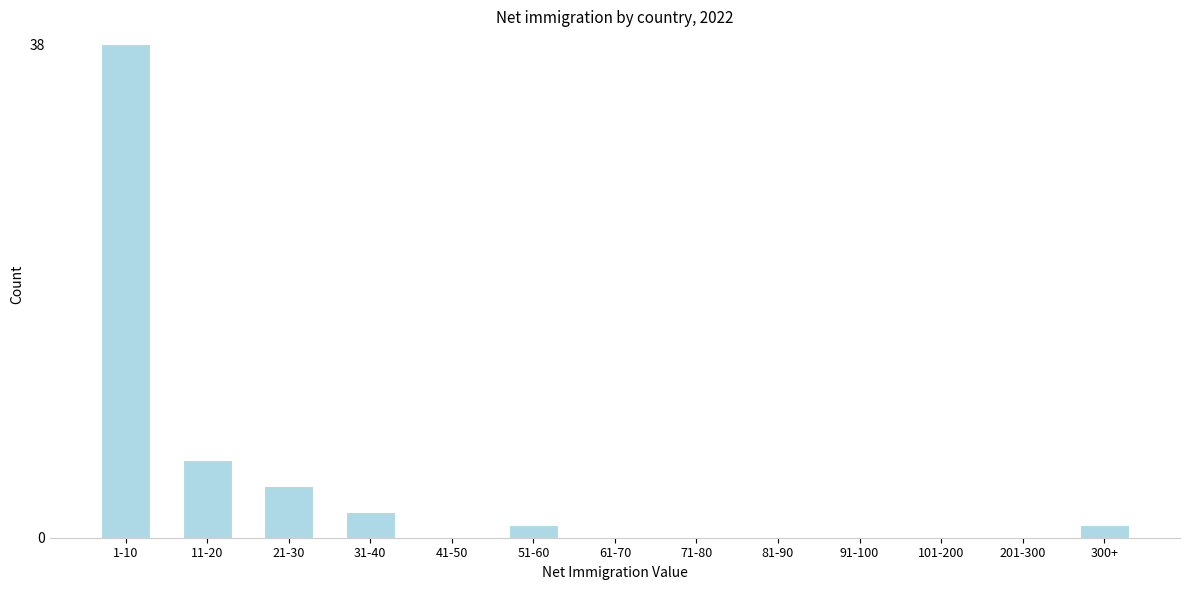

Reading right to left, transcribe all the data shown in this chart.

300+=1	201-300=0	101-200=0	91-100=0	81-90=0	71-80=0	61-70=0	51-60=1	41-50=0	31-40=2	21-30=4	11-20=6	1-10=38